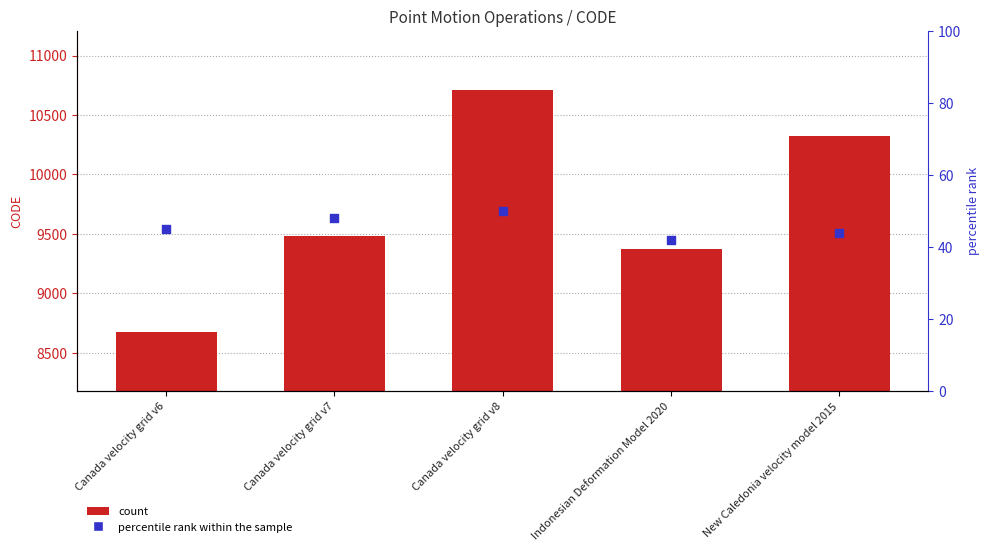

Which series has the widest spread of Y values?

CODE